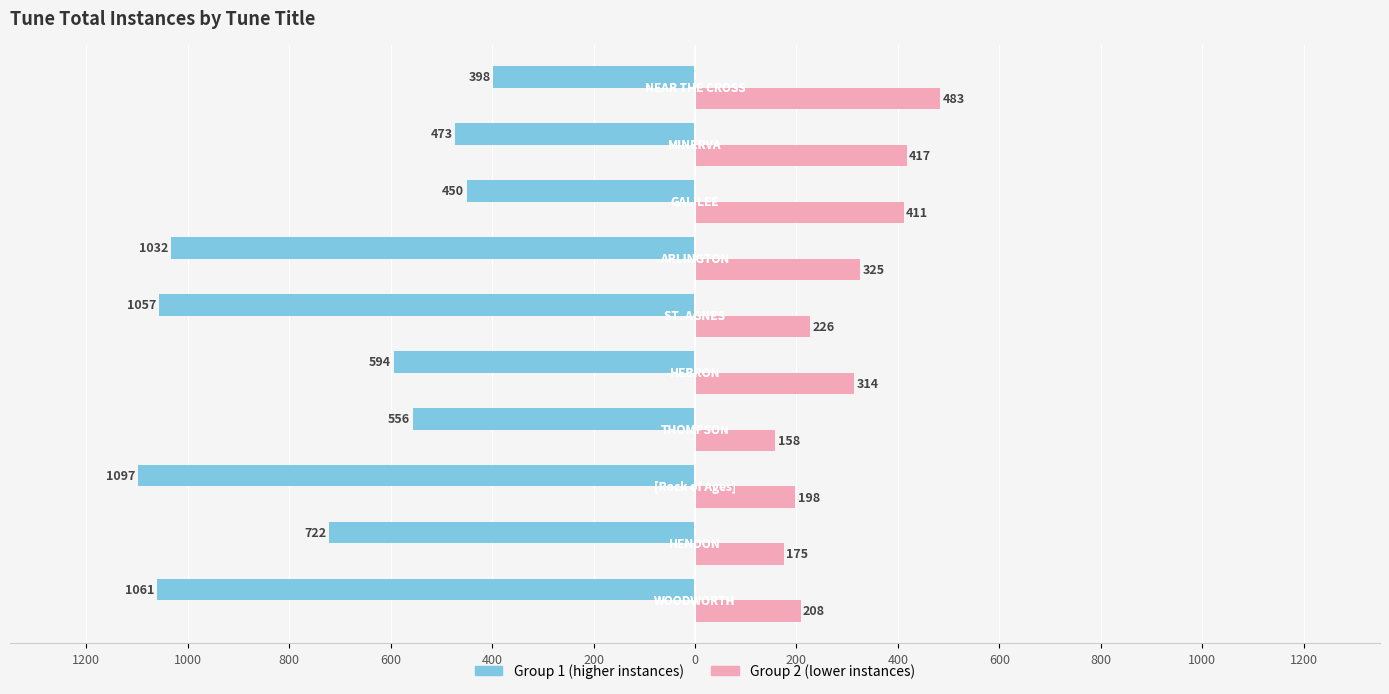

How many bars are there in each group?

2